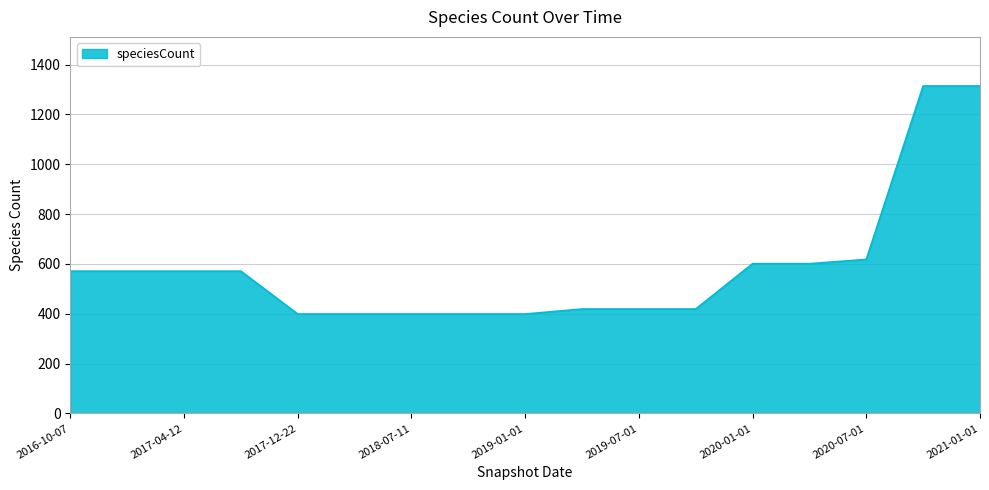

What is the difference between the maximum and minimum values?

915